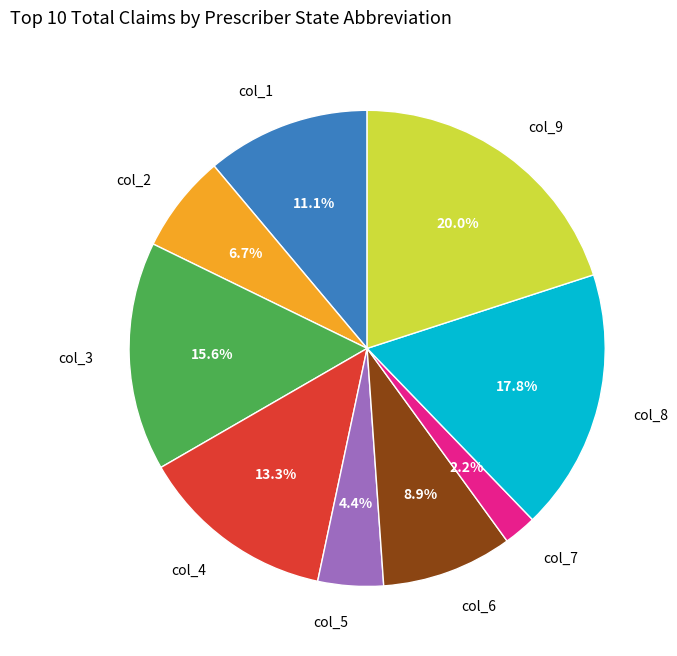

Is col_4 the majority of the pie?

No